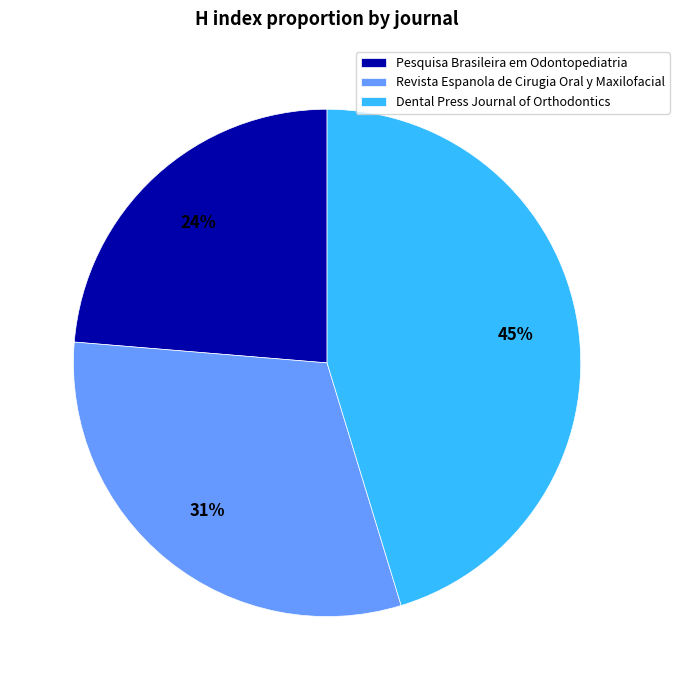

To the nearest percent, what is the average slice percentage?

33%